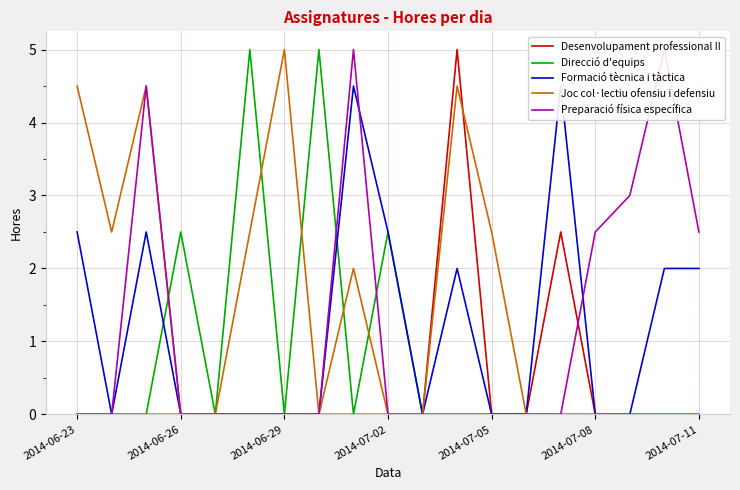

True or false: Desenvolupament professional II and Formació tècnica i tàctica intersect in this chart.

False